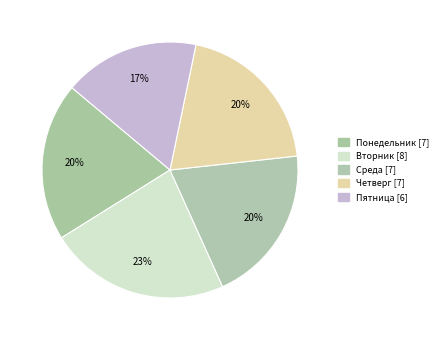

To the nearest percent, what percentage of the pie is Пятница?

17%